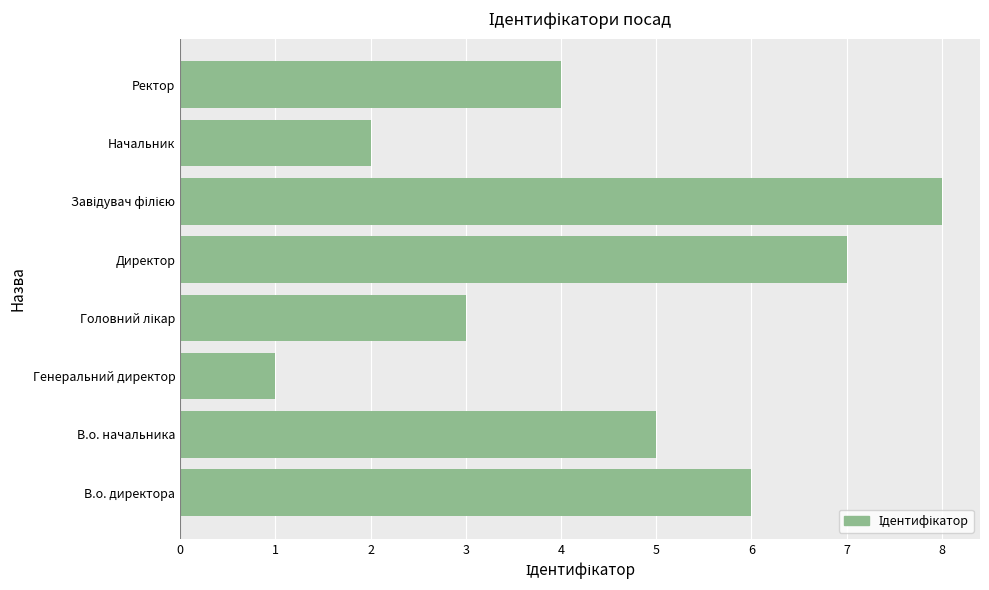

How many bars are there in total?

8